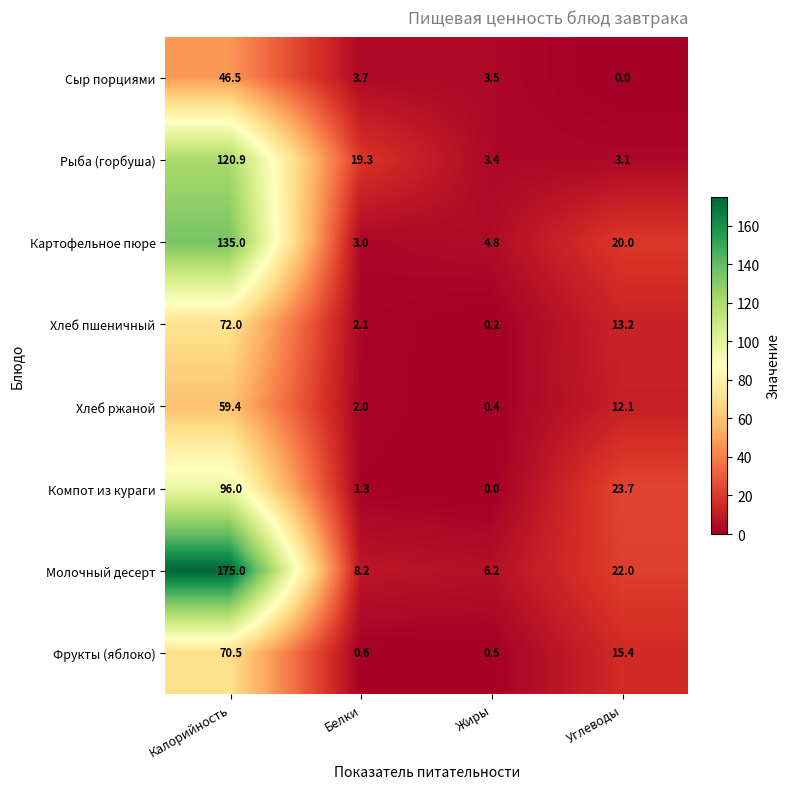

At which category is the sum across all series the highest?

Калорийность